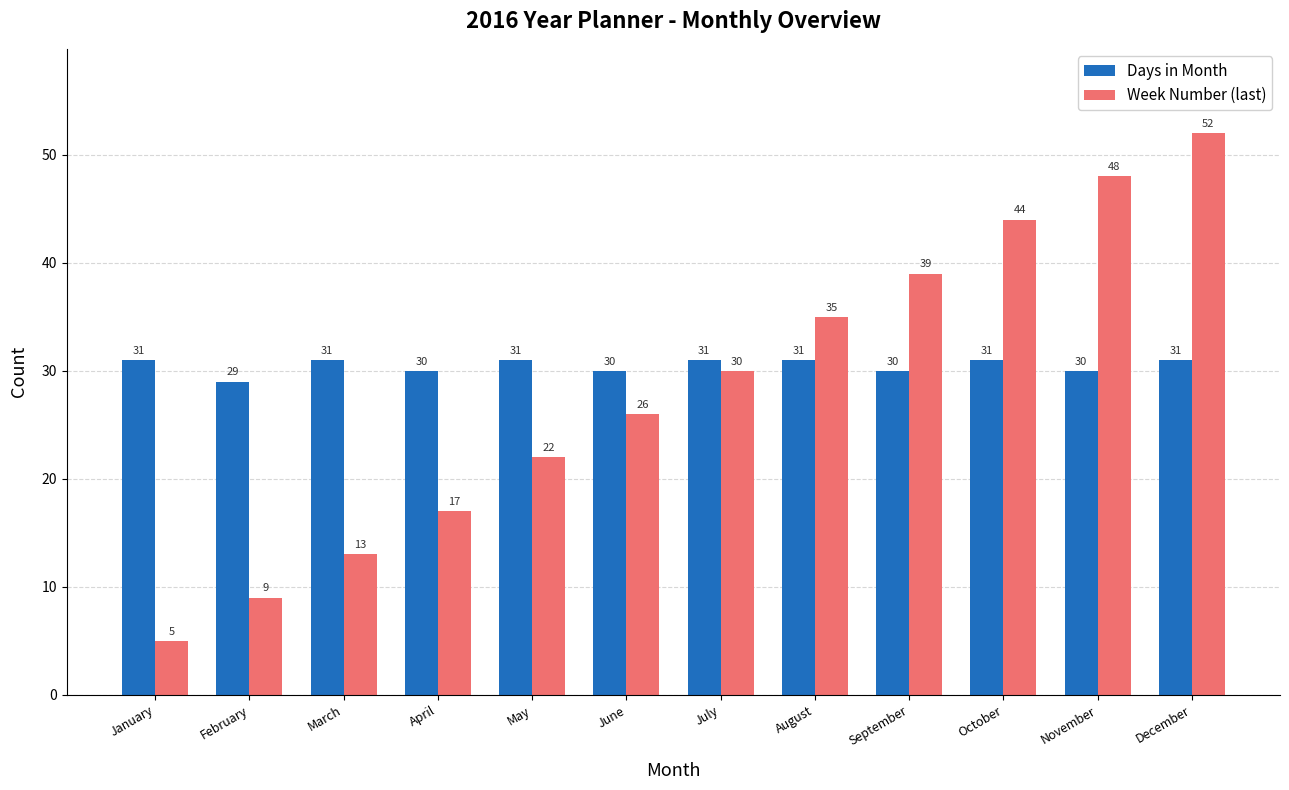

What is the sum of all Week Number (last) values?

340